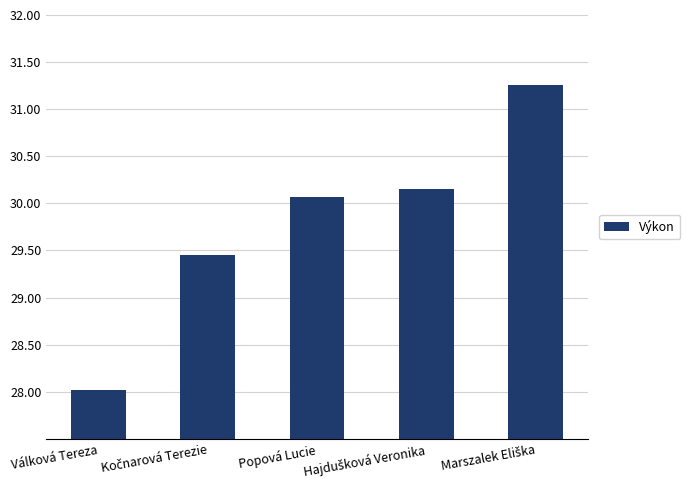

What is the average value?

29.8